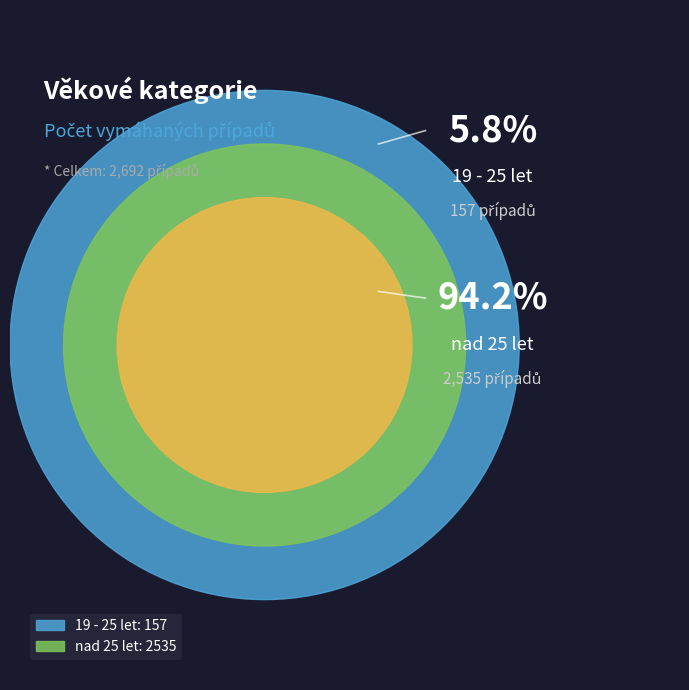

To the nearest percent, what portion does 19 - 25 let represent?

6%